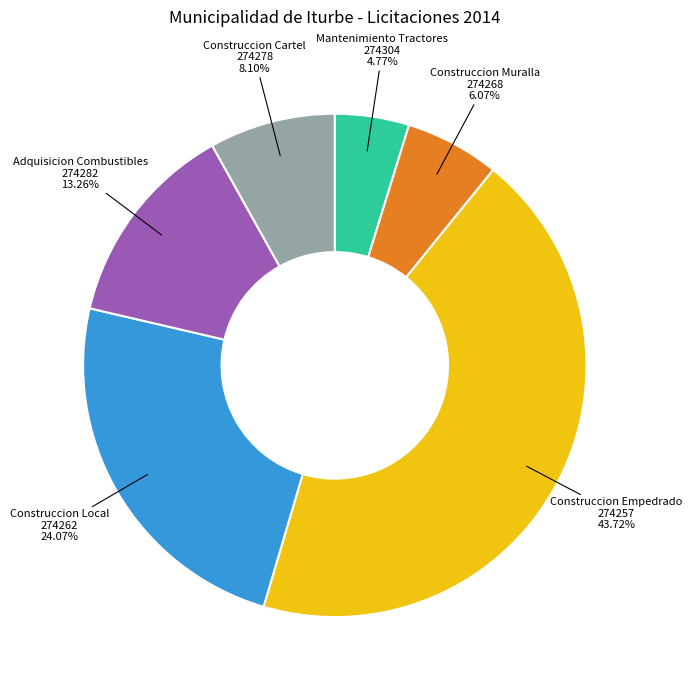

Is there any slice that represents more than half of the pie?

No